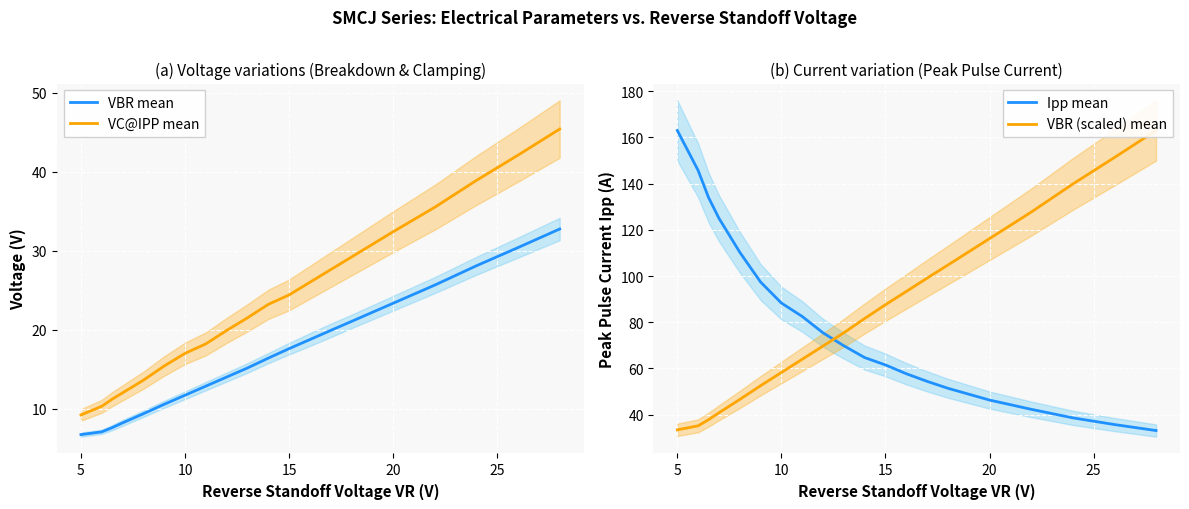

What value does the VC@IPP mean series have at 5?

9.2